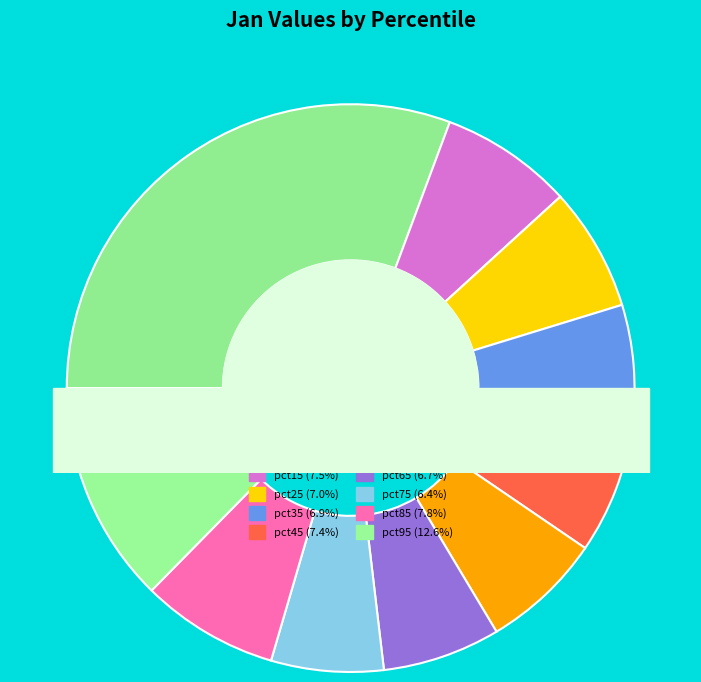

Which has a higher value, pct15 or pct25?

pct15